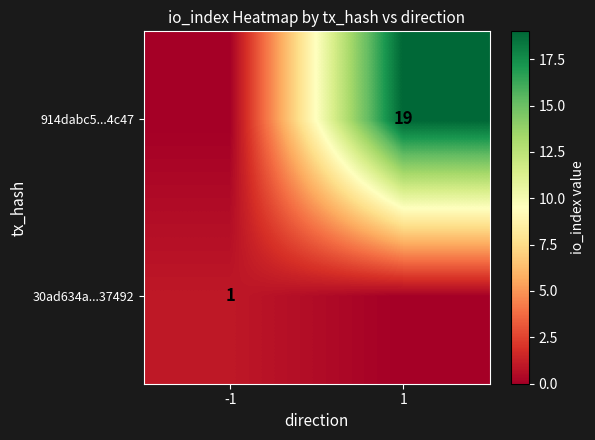

Is it true that 914dabc5...4c47 equals 19 at 1?

True